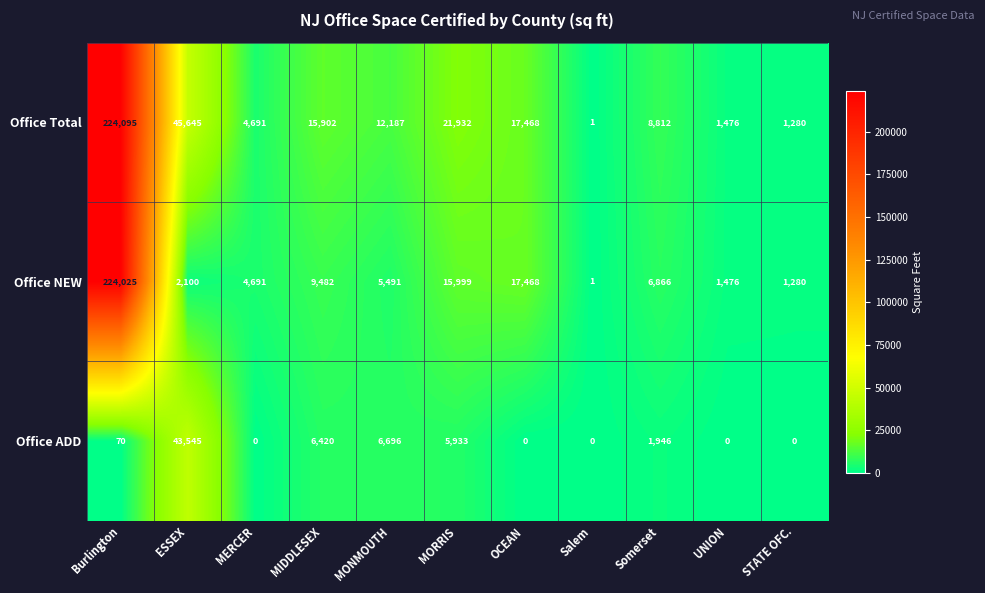

Which category has the highest value across all series?

Burlington